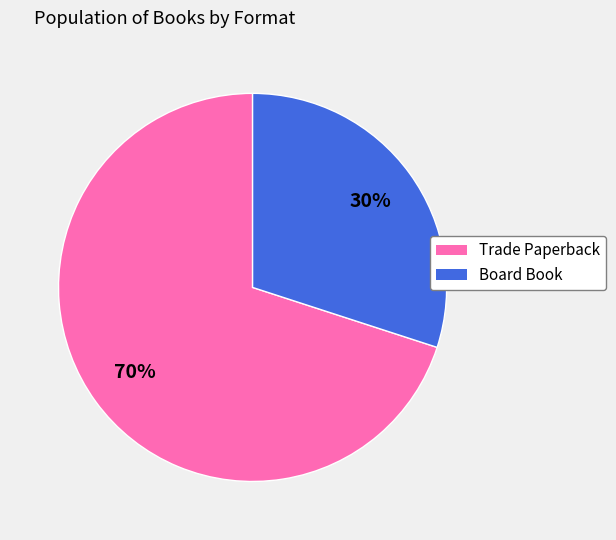

Which has a higher value, Trade Paperback or Board Book?

Trade Paperback